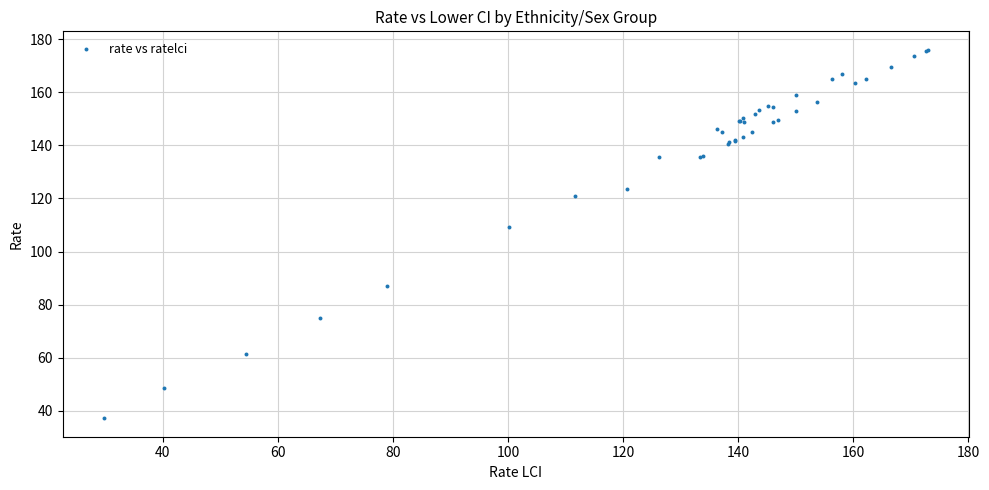

What Y value in the scatter plot is closest to 106?

109.1